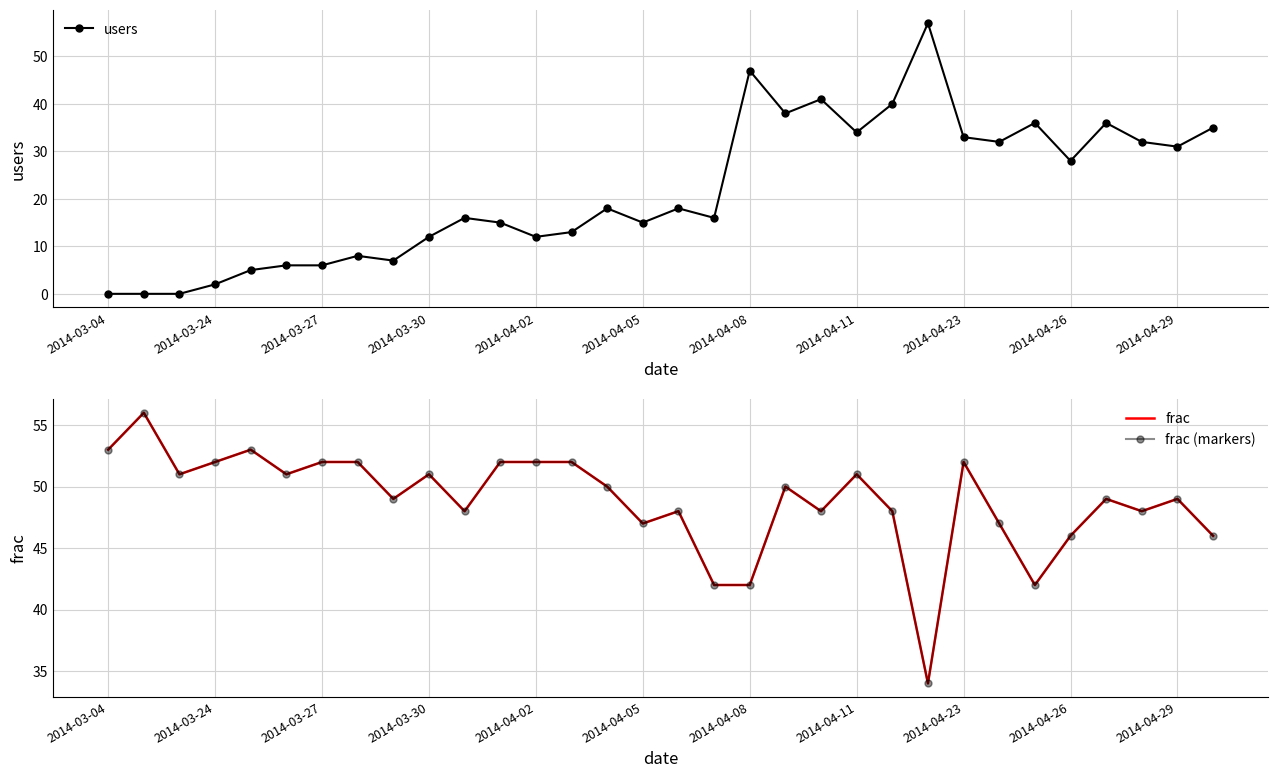

The value of users at 2014-04-02 is 12. True or false?

True